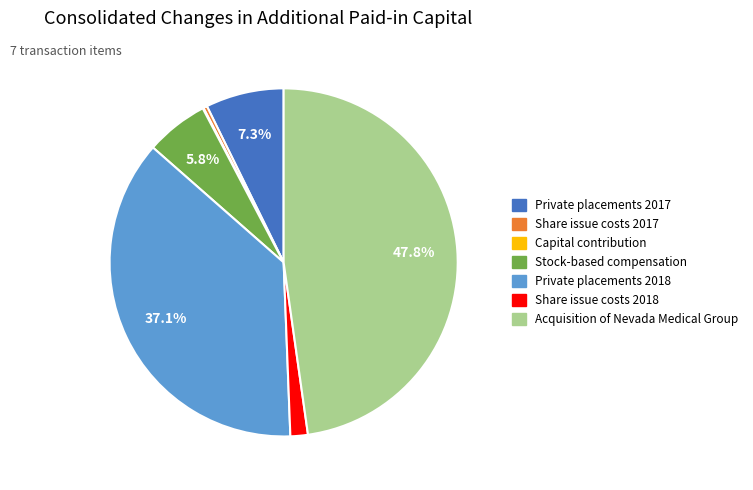

To the nearest percent, what is the difference between the largest and smallest slice percentages?

48%